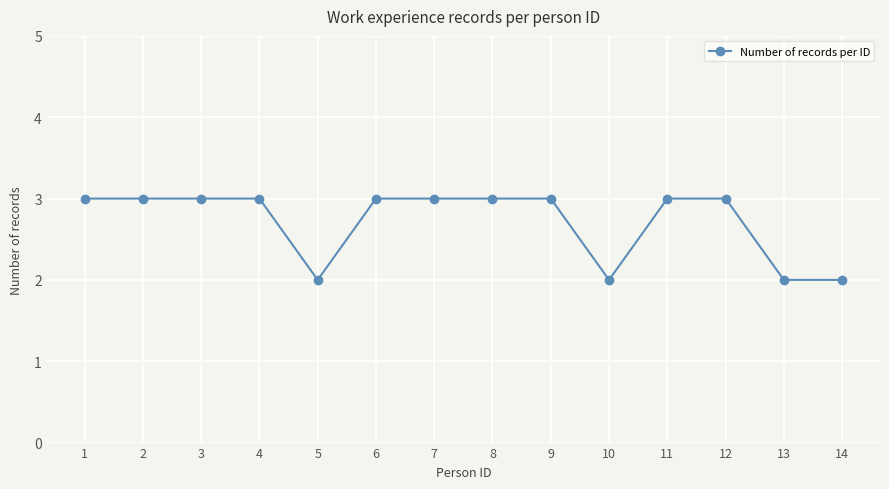

Is this an area chart (filled region under the line)?

No